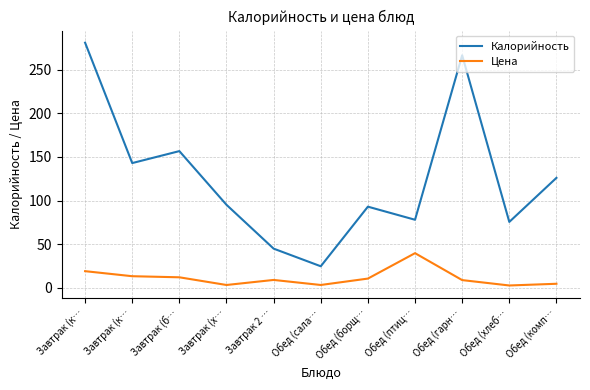

True or false: Калорийность has a value of 80.8 at Завтрак (б….

False